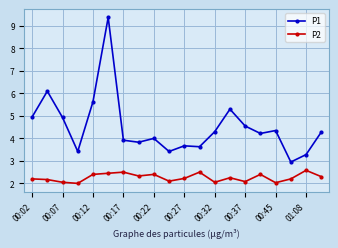

Which series has the widest spread of values?

P1